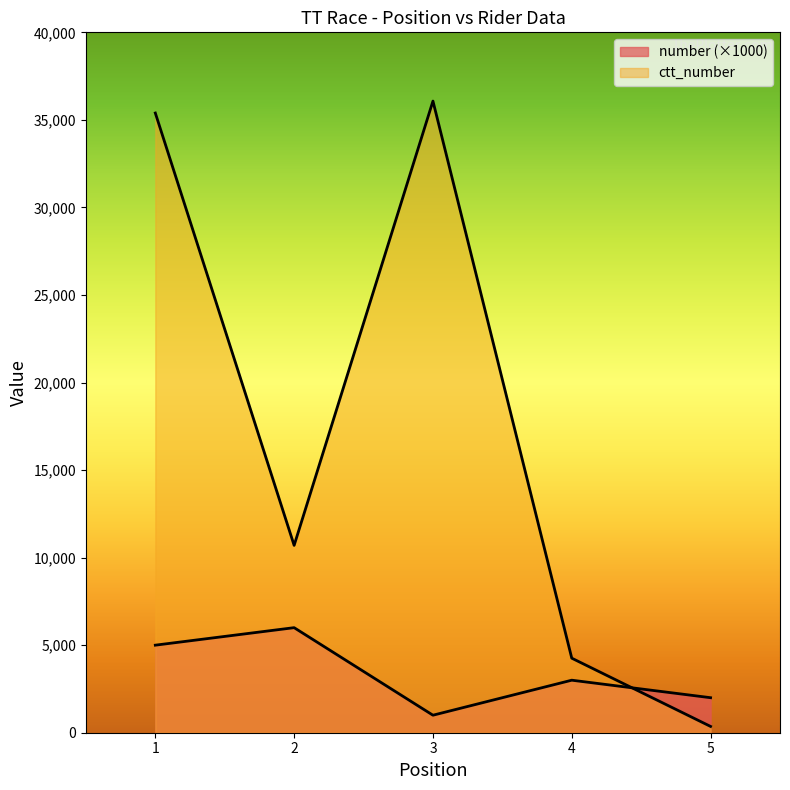

At how many categories does at least one series exceed 398?

5